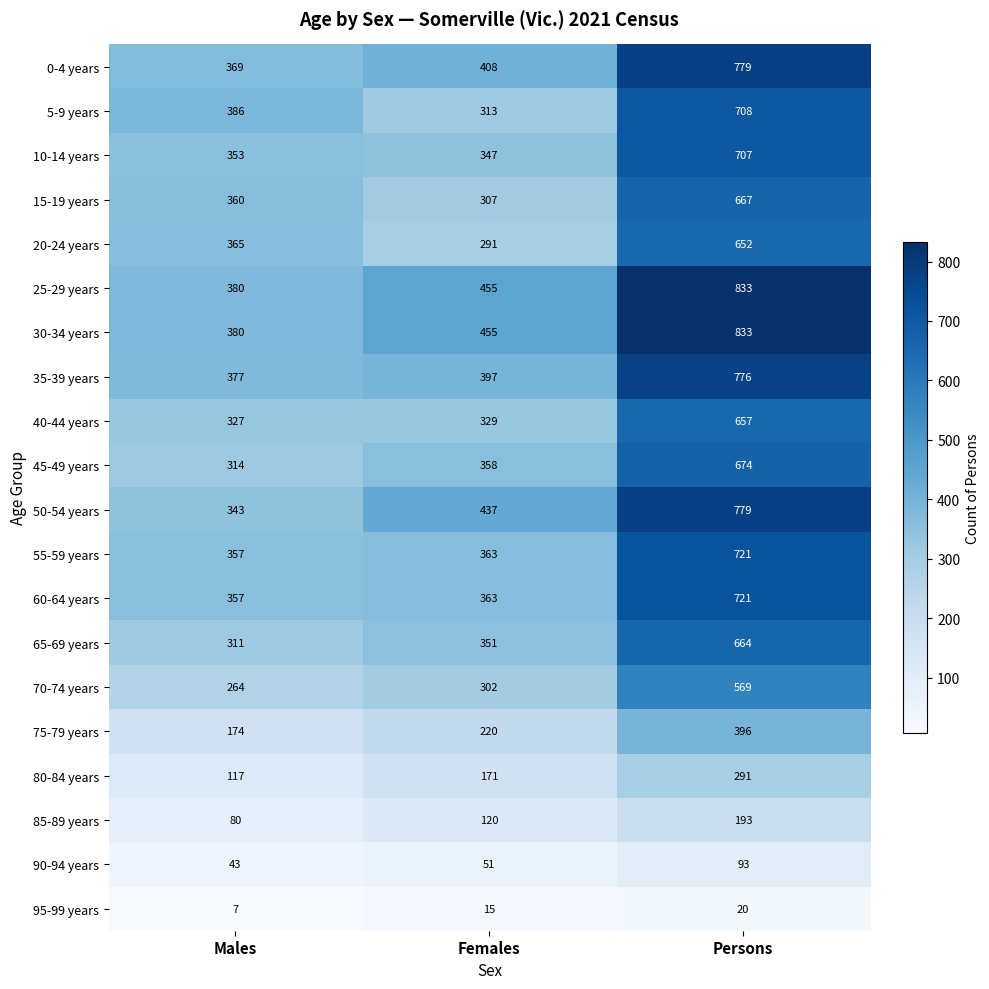

At which category does the chart reach its minimum across all series?

Males